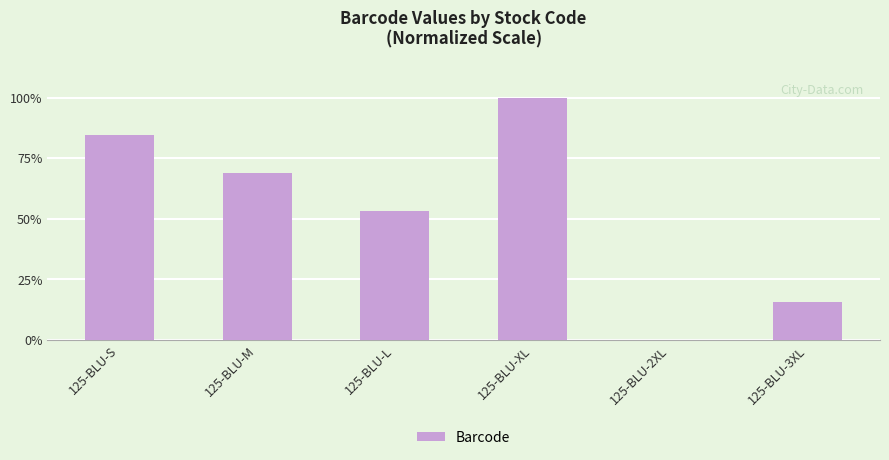

What is the sum of the values at 125-BLU-L and 125-BLU-M?

122.2